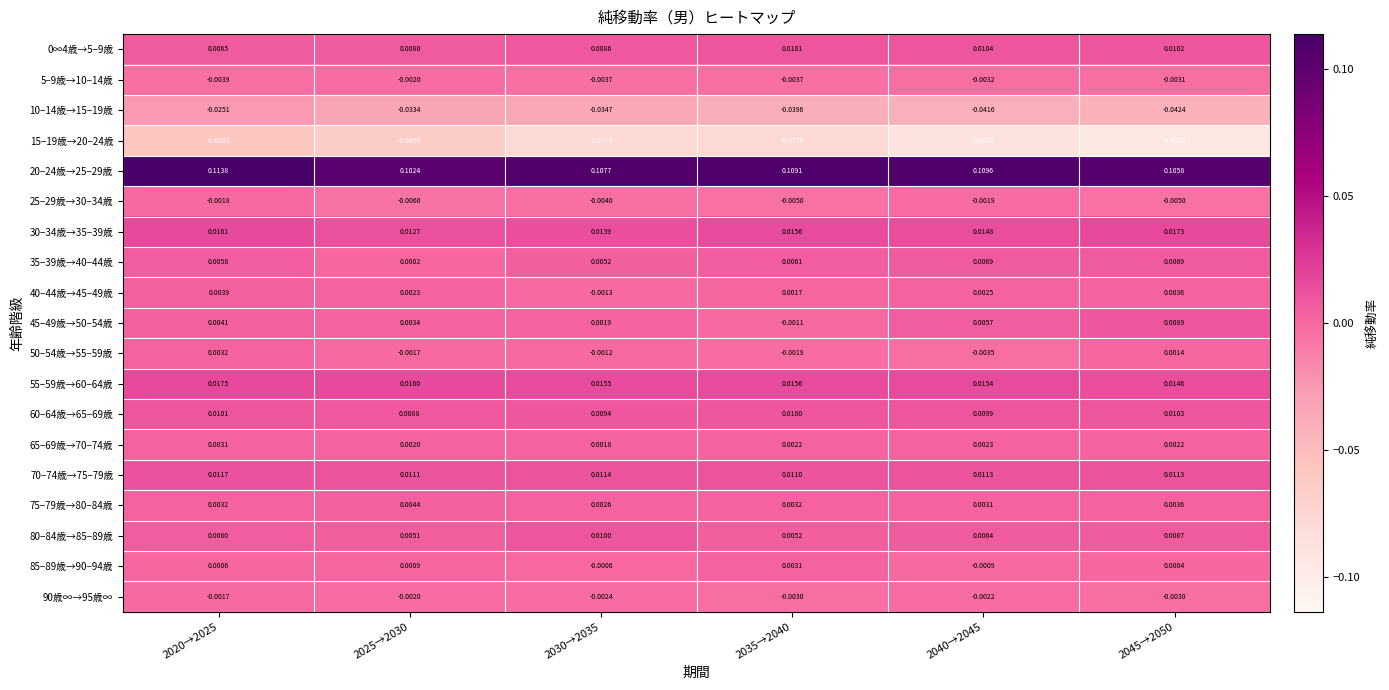

Is the value of 80−84歳→85−89歳 at 2040→2045 greater than the value of 20−24歳→25−29歳 at 2020→2025?

No